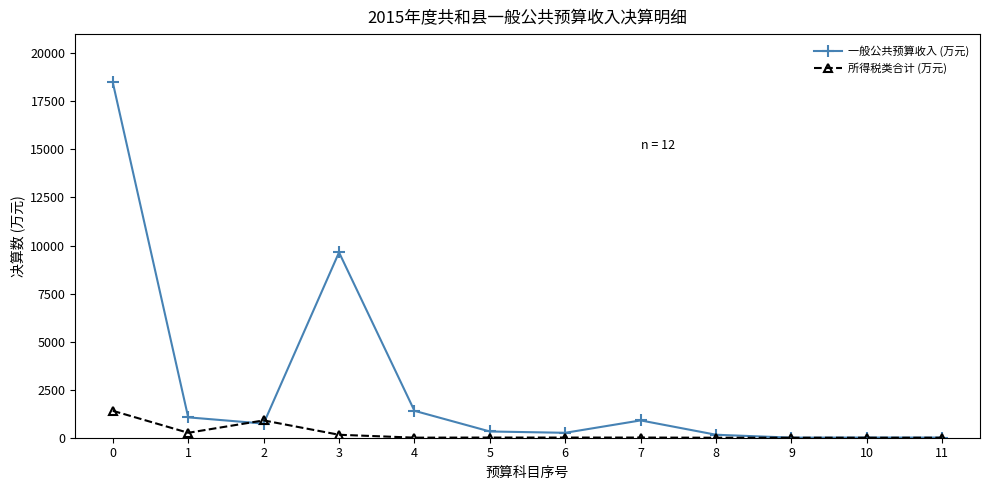

Where is the first local maximum for 一般公共预算收入 (万元)?

3